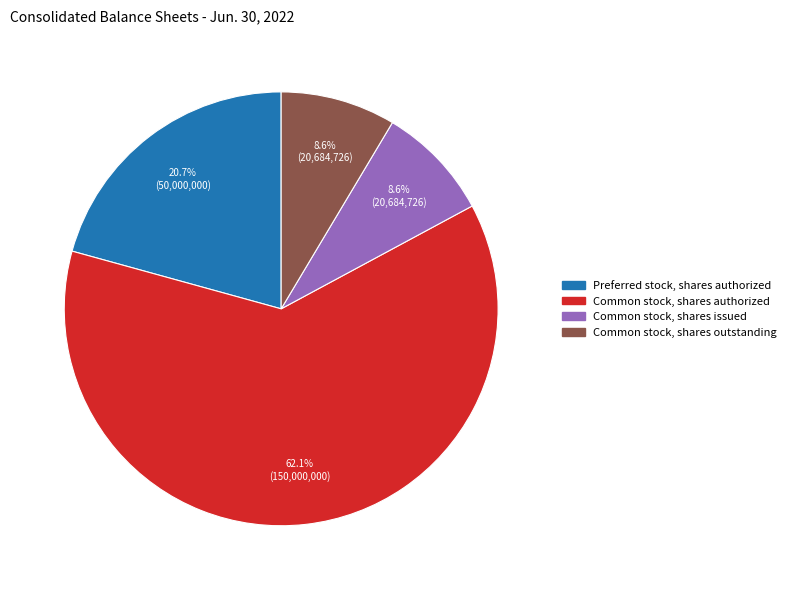

Is there any slice that represents more than half of the pie?

Yes